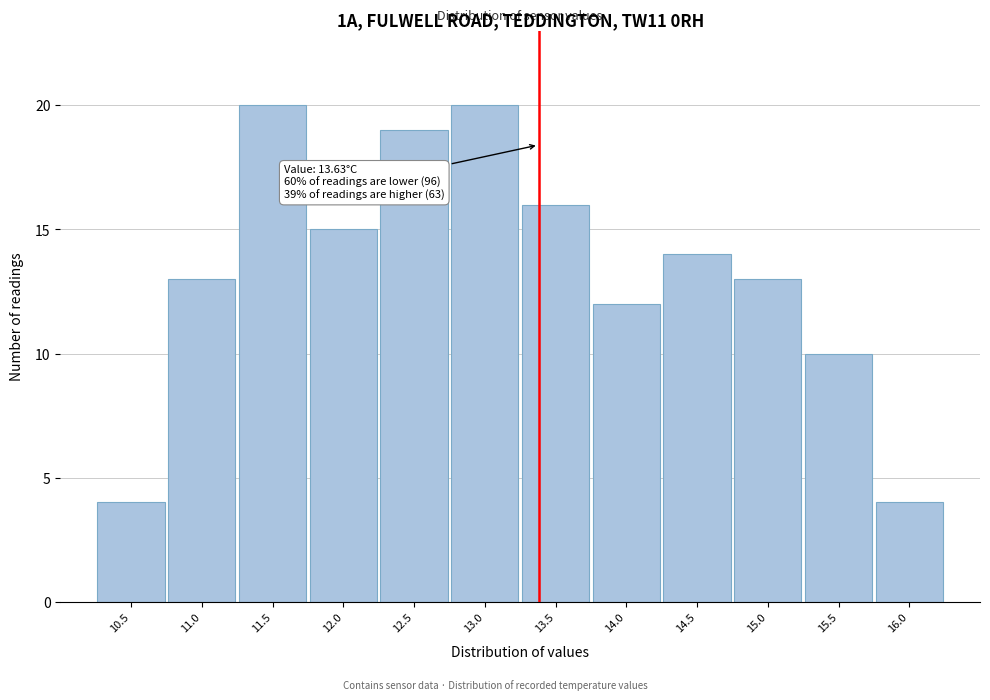

Reading left to right, transcribe all the data shown in this chart.

10.5=4	11.0=13	11.5=20	12.0=15	12.5=19	13.0=20	13.5=16	14.0=12	14.5=14	15.0=13	15.5=10	16.0=4